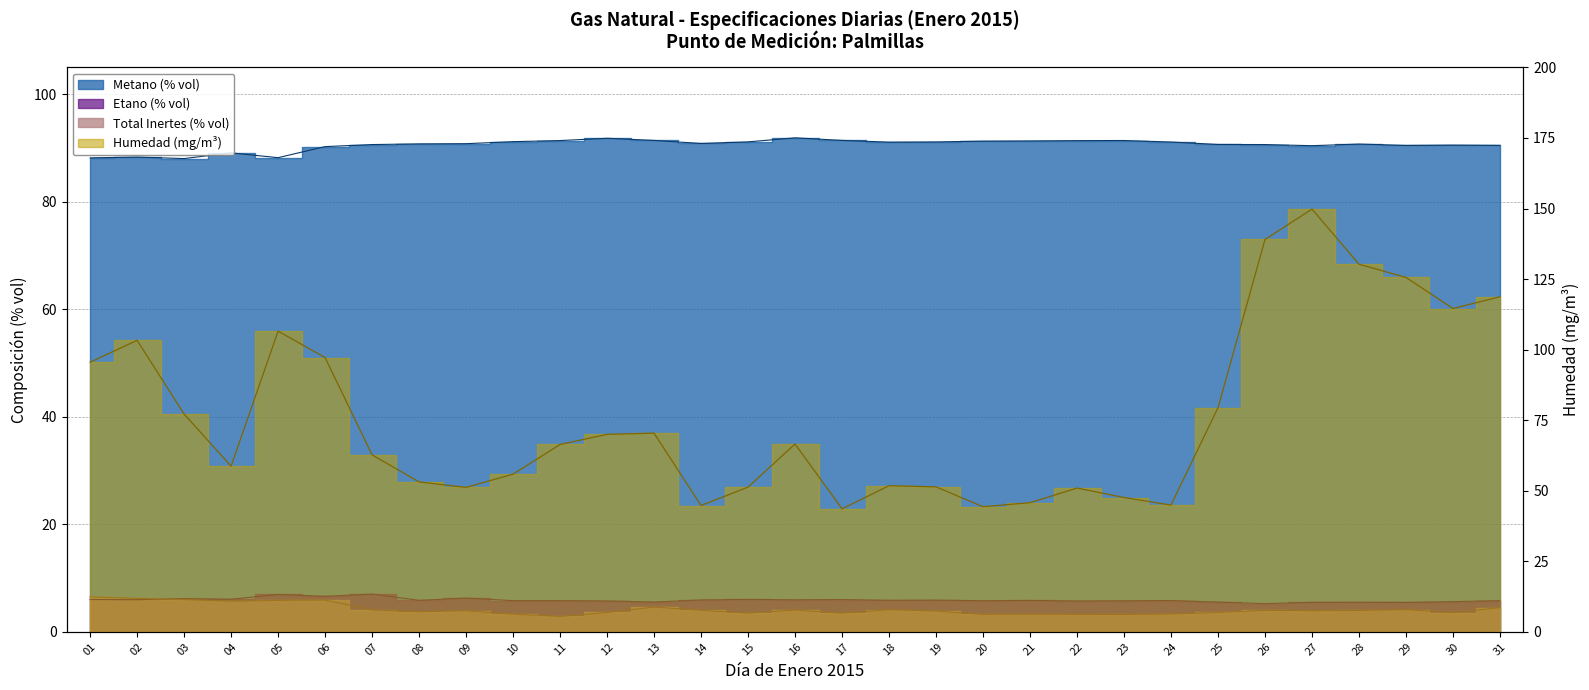

How many values in the Humedad (mg/m3) series exceed 66?

16